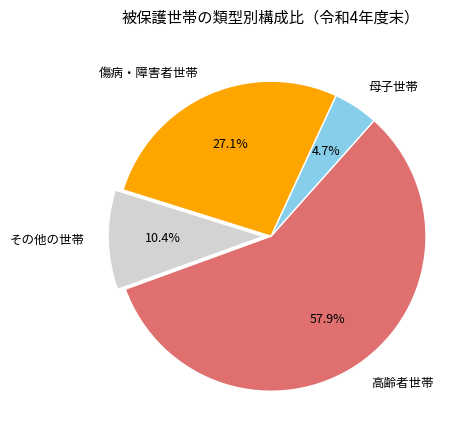

To the nearest percent, what is the combined percentage of 傷病・障害者世帯 and 高齢者世帯?

85%